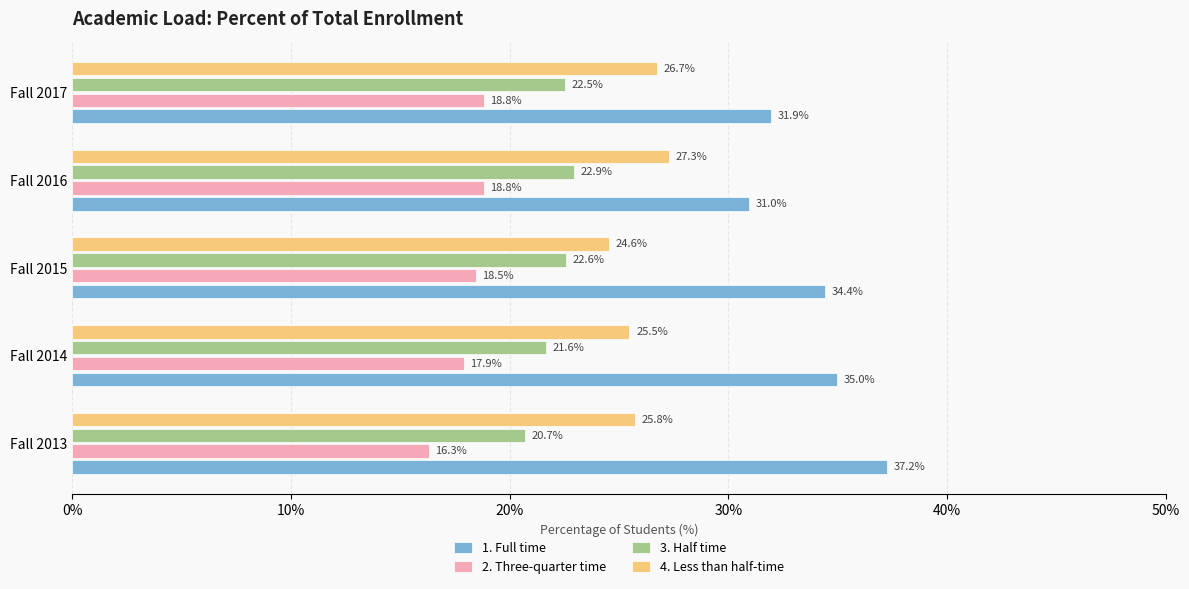

At which label is 4. Less than half-time closest to 25?

Fall 2015